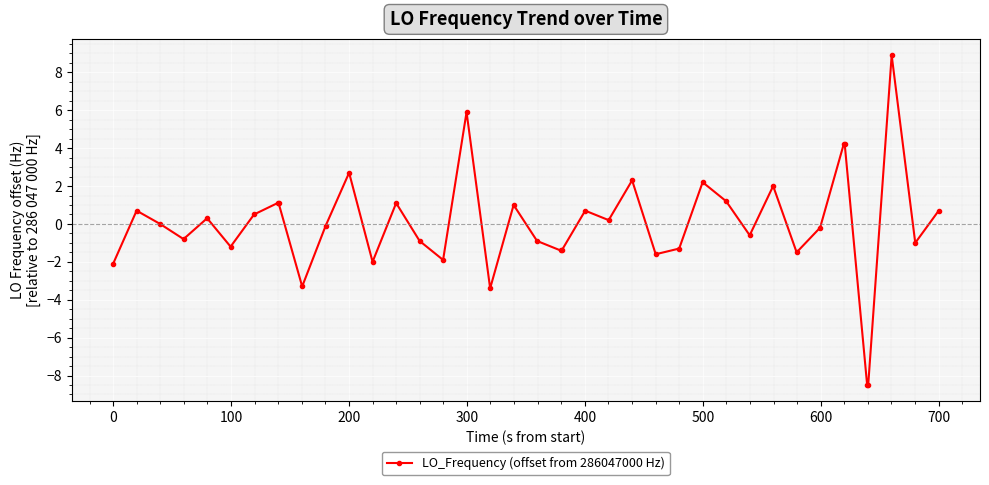

What is the sum of all values?

-1.6